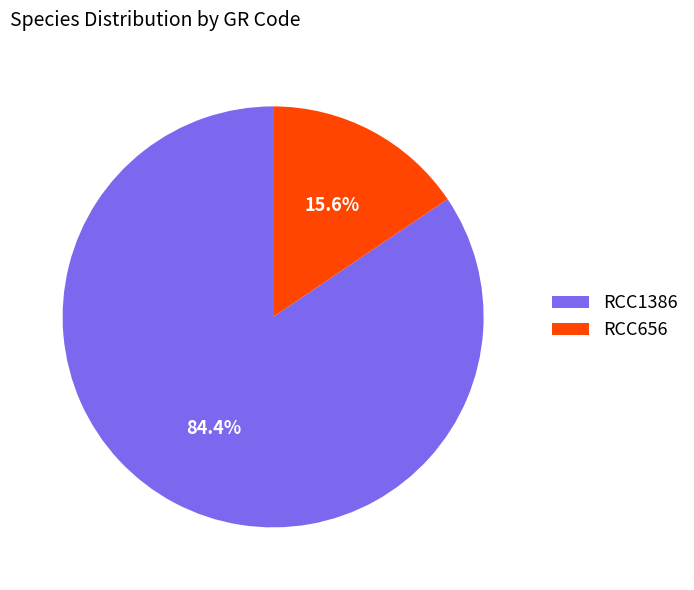

To the nearest percent, what is the difference between the RCC656 and RCC1386 slice percentages?

69%